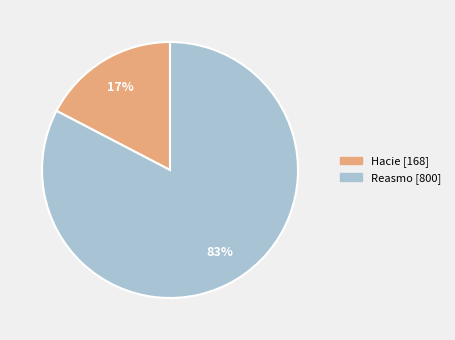

Which category has the biggest portion of the pie?

Reasmo